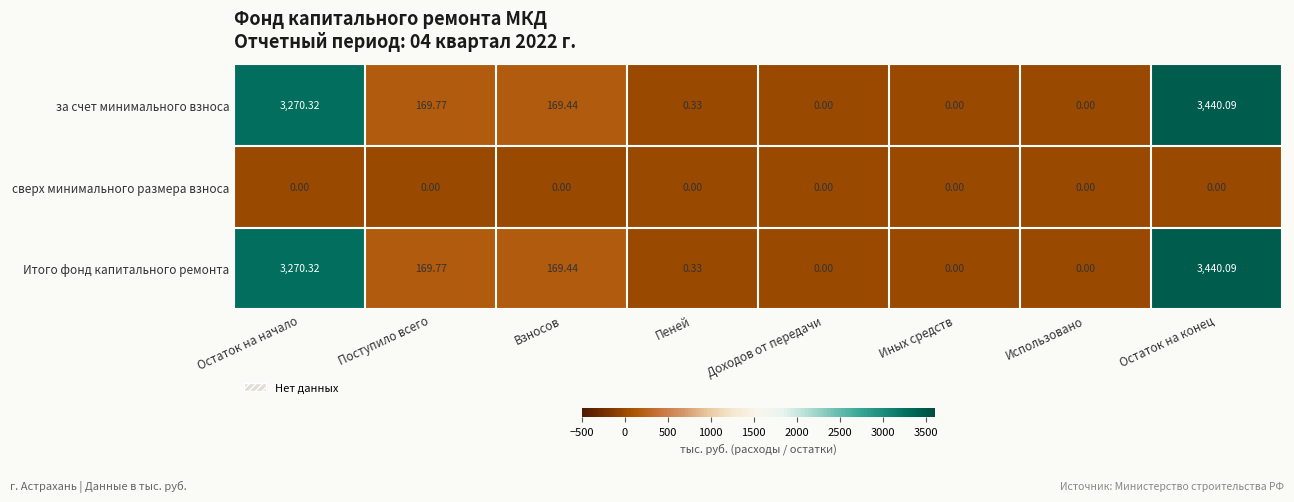

Where is Итого фонд капитального ремонта nearest to the value 1720?

Поступило всего